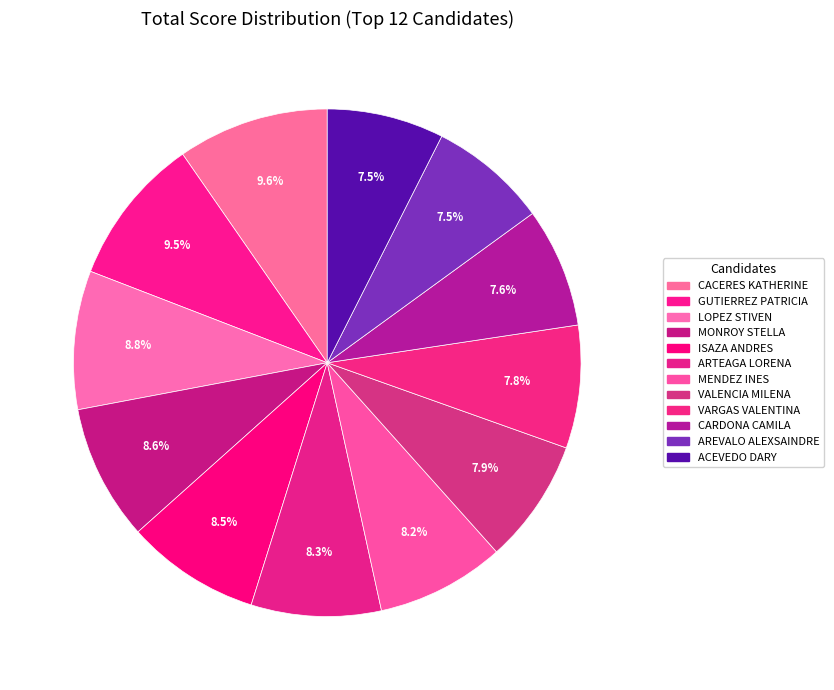

To the nearest percent, what is the average slice percentage?

8%